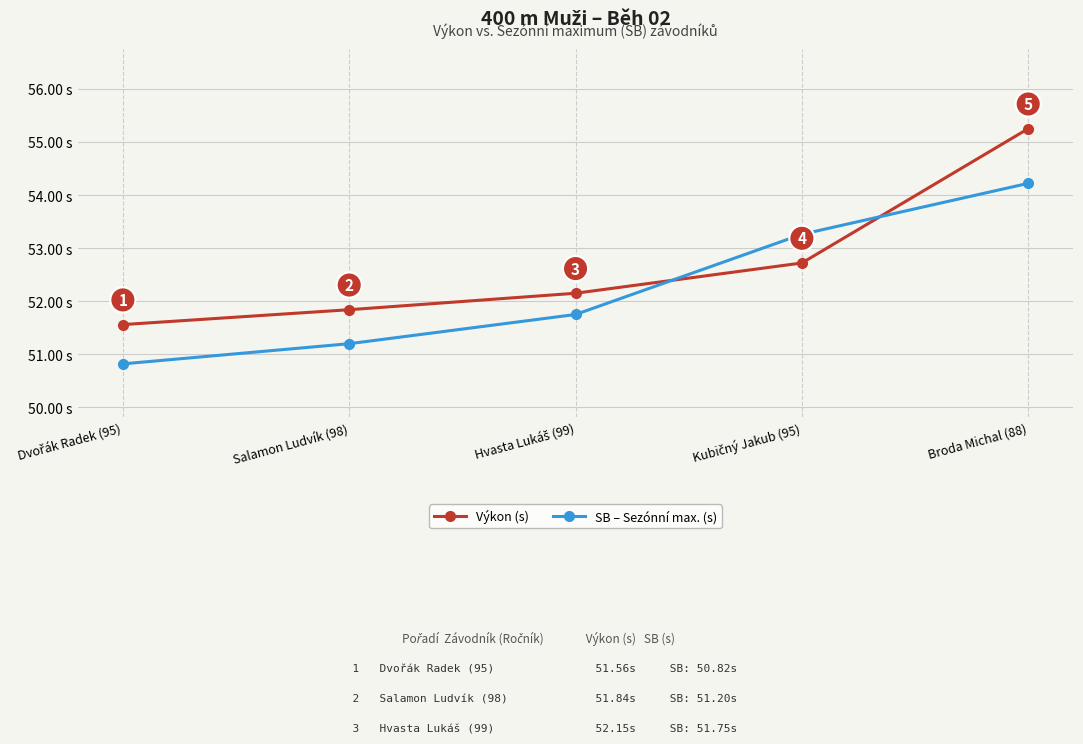

Rank the series by their maximum value, from highest to lowest.

Výkon (s), SB – Sezónní max. (s)